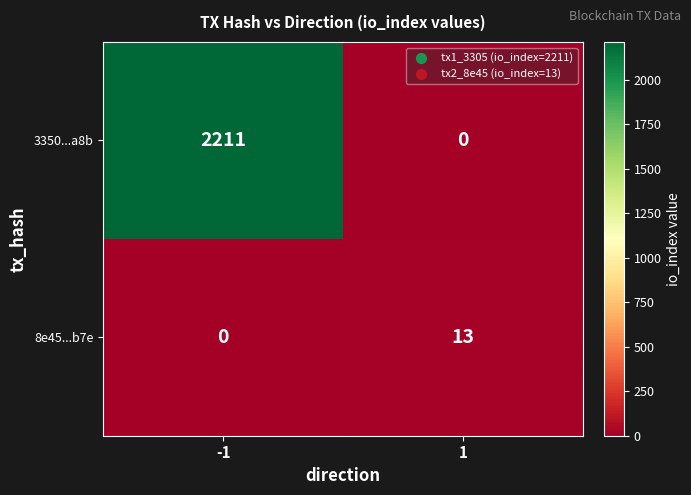

Read the 3350...a8b value at -1, to the nearest 10.

2210